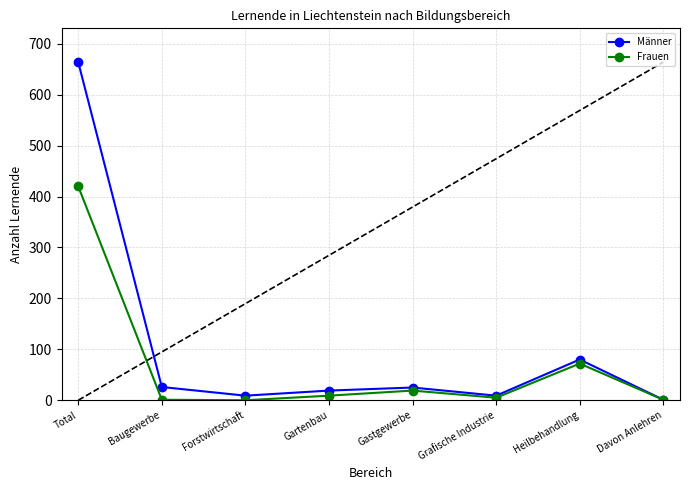

How many distinct data groups are displayed?

2